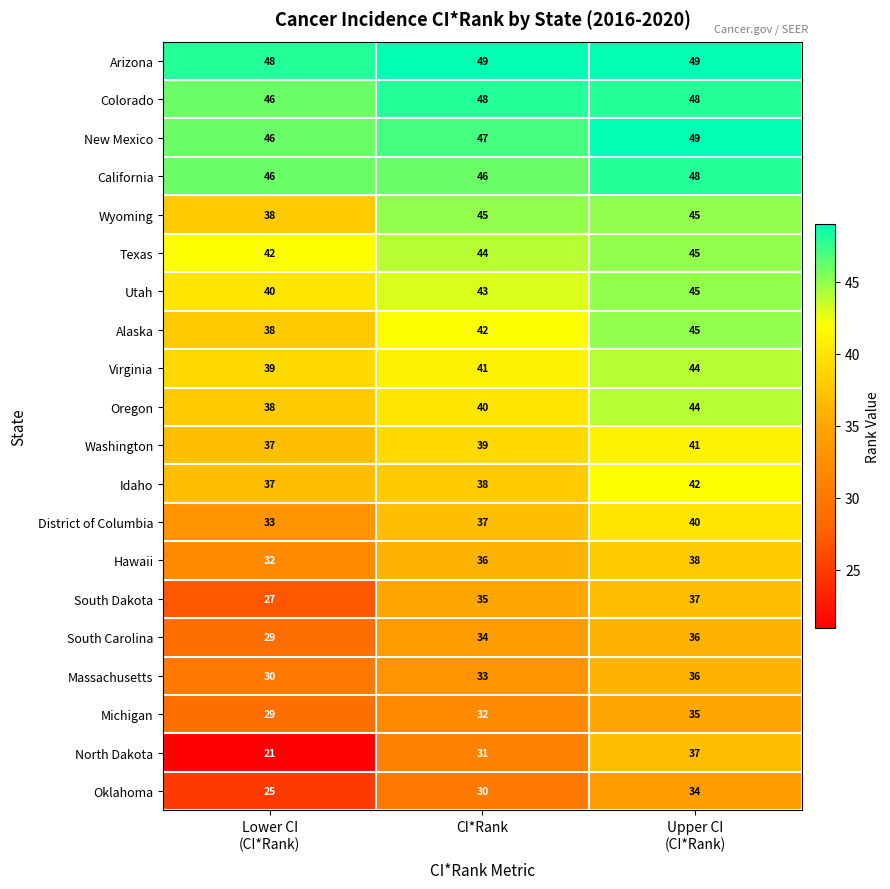

True or false: California has a value of 65 at CI*Rank.

False